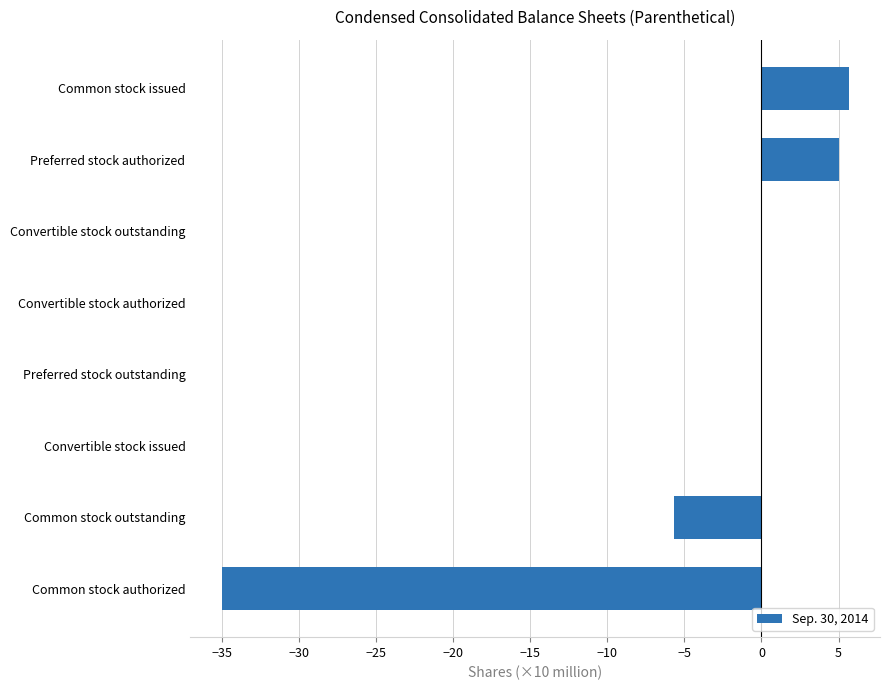

Is it true that the value at Convertible stock authorized is 0.0?

True